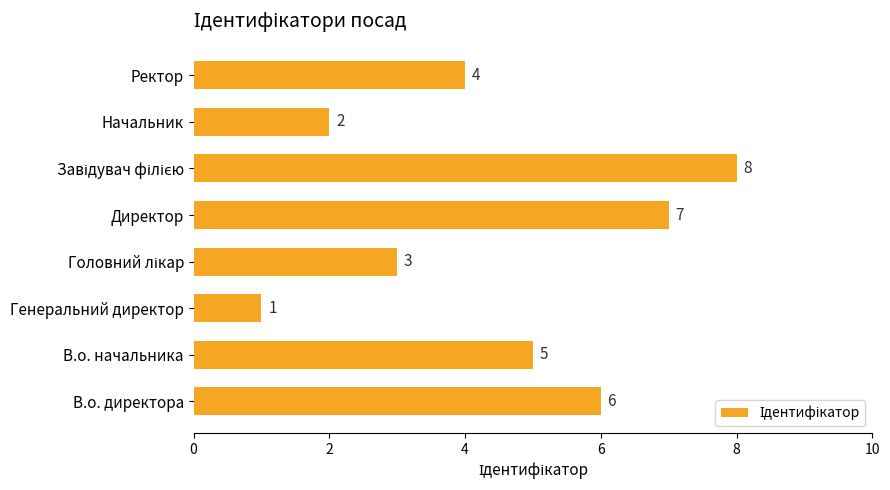

Are the bars horizontal?

Yes